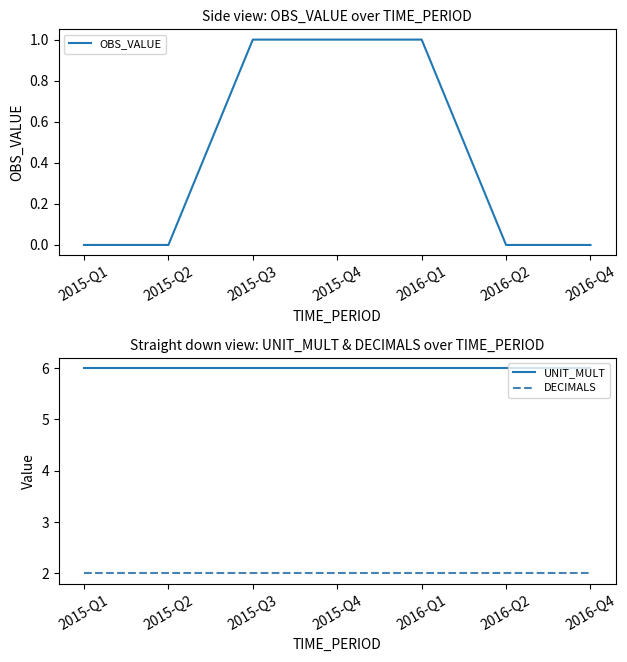

At which category does the chart reach its minimum across all series?

2015-Q1